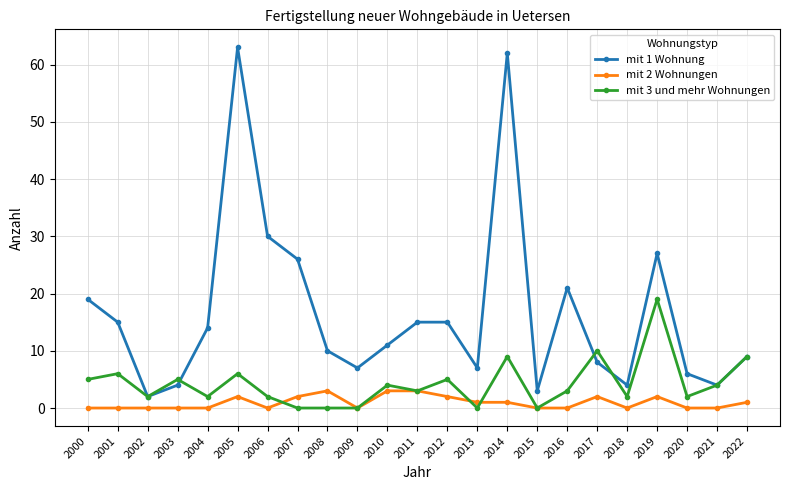

At 2001, list the series in order from smallest to largest.

mit 2 Wohnungen, mit 3 und mehr Wohnungen, mit 1 Wohnung